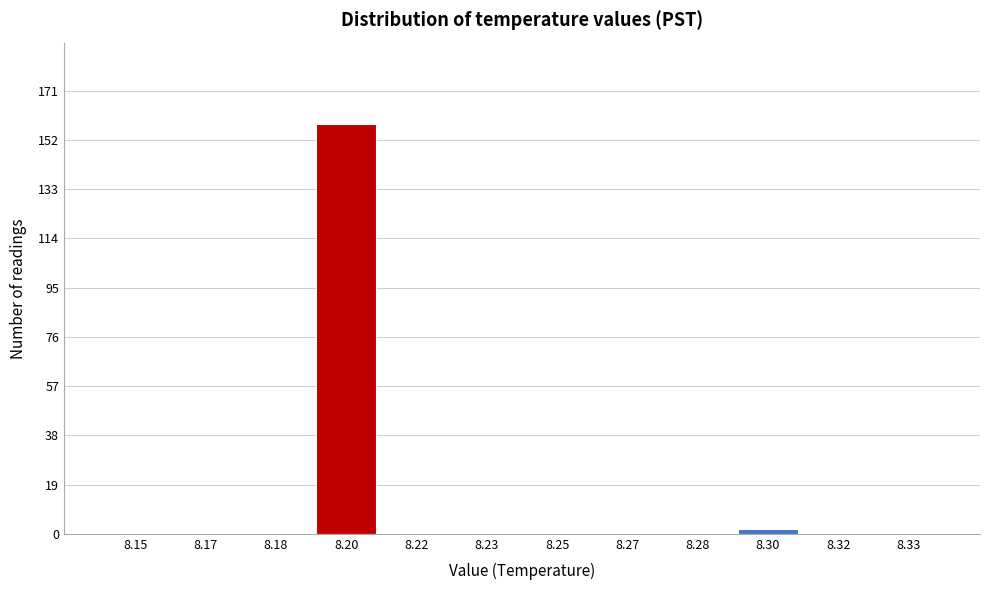

Reading right to left, list all the values displayed in this chart.

8.33=0	8.32=0	8.30=2	8.28=0	8.27=0	8.25=0	8.23=0	8.22=0	8.20=158	8.18=0	8.17=0	8.15=0